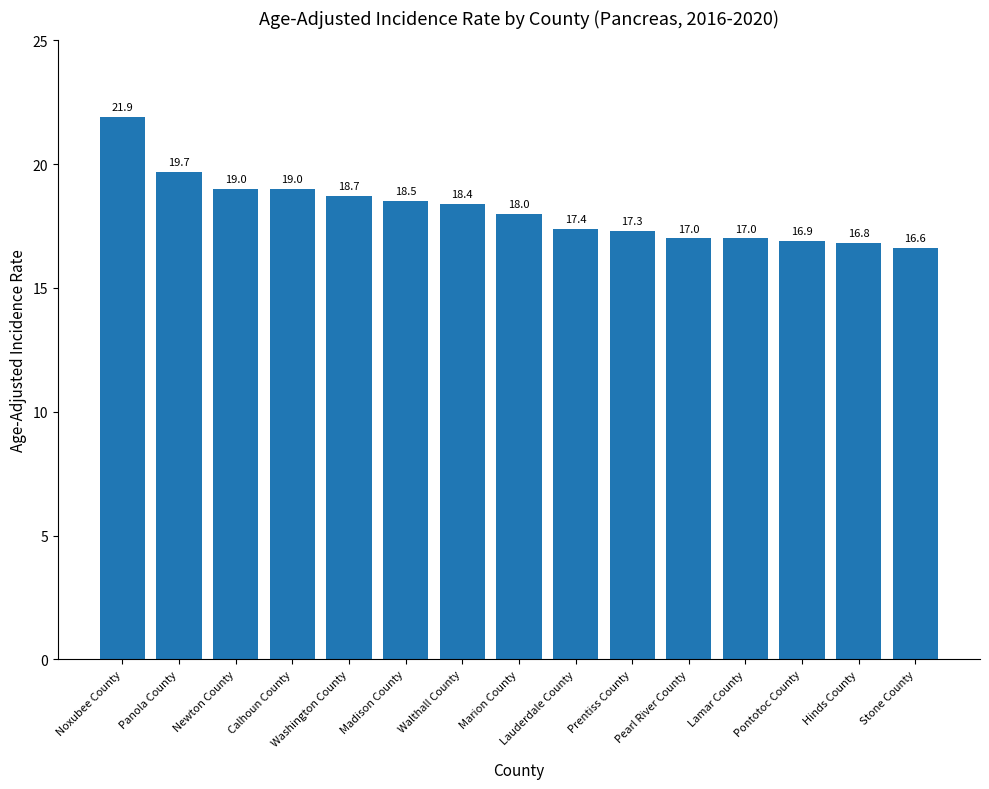

What is the value of the 15th bar from the left?

16.6